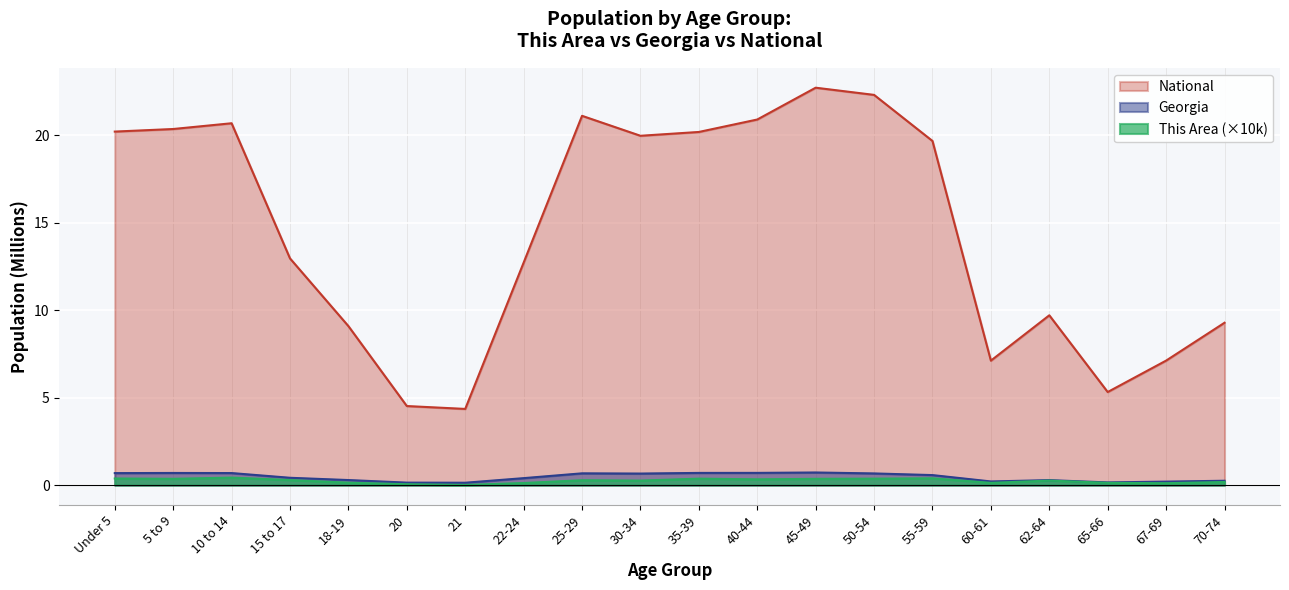

At which category is the sum across all series the highest?

45-49